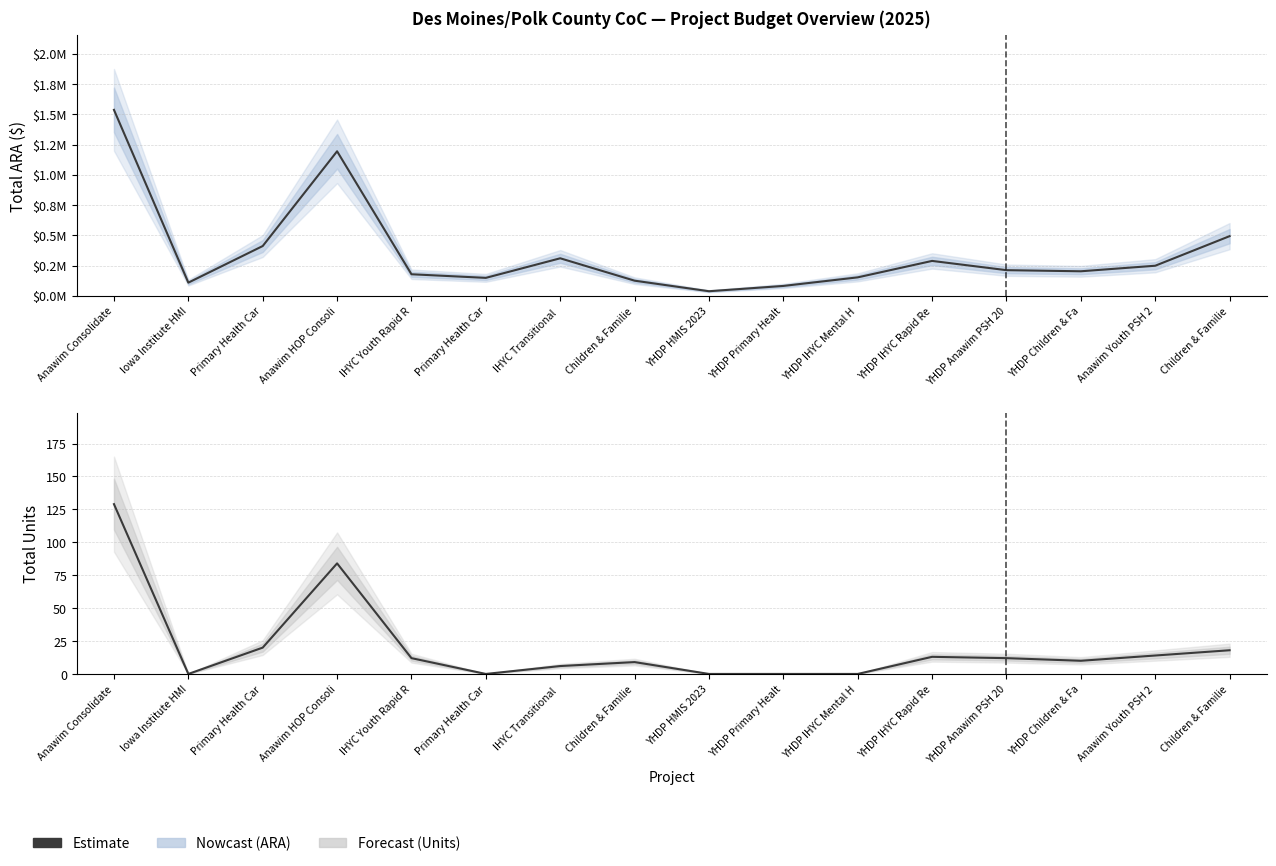

True or false: Total ARA and Total Units cross at least once.

False